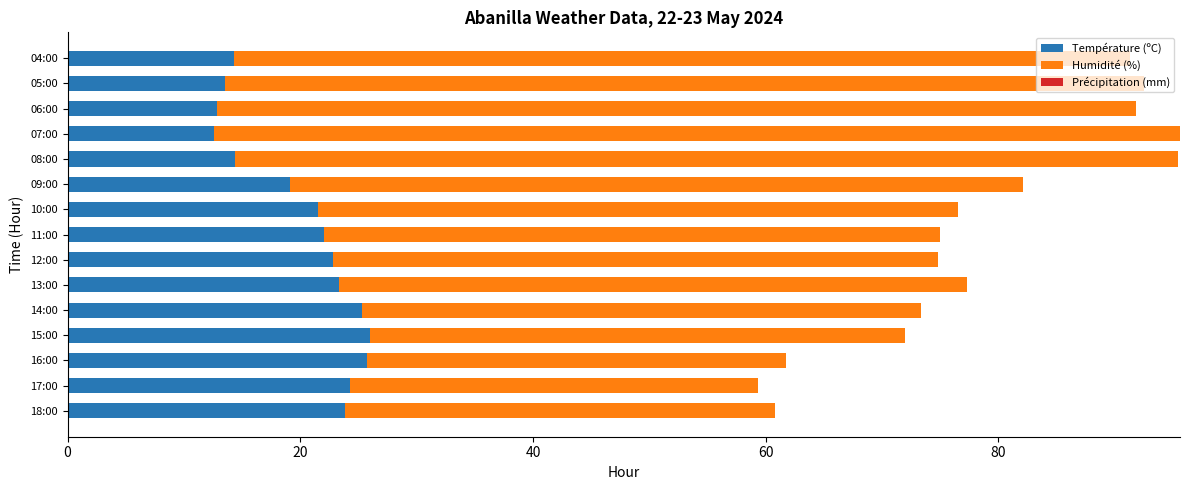

The value of Température (ºC) at 09:00 is 25.2. True or false?

False